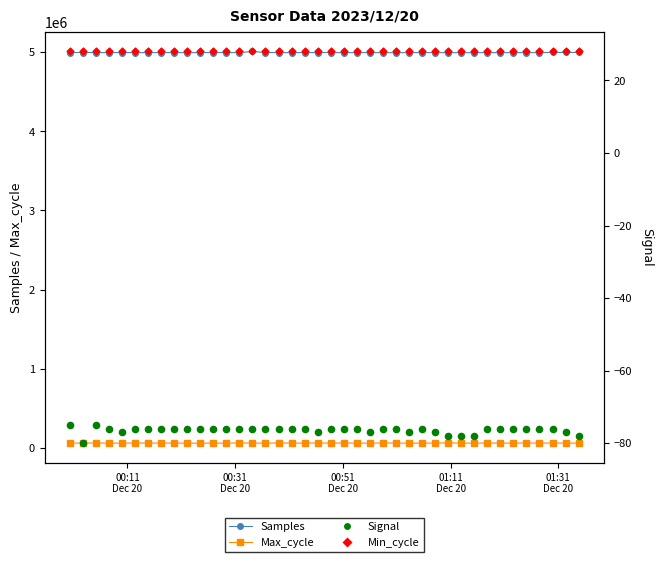

At how many categories does at least one series exceed 4100129?

40